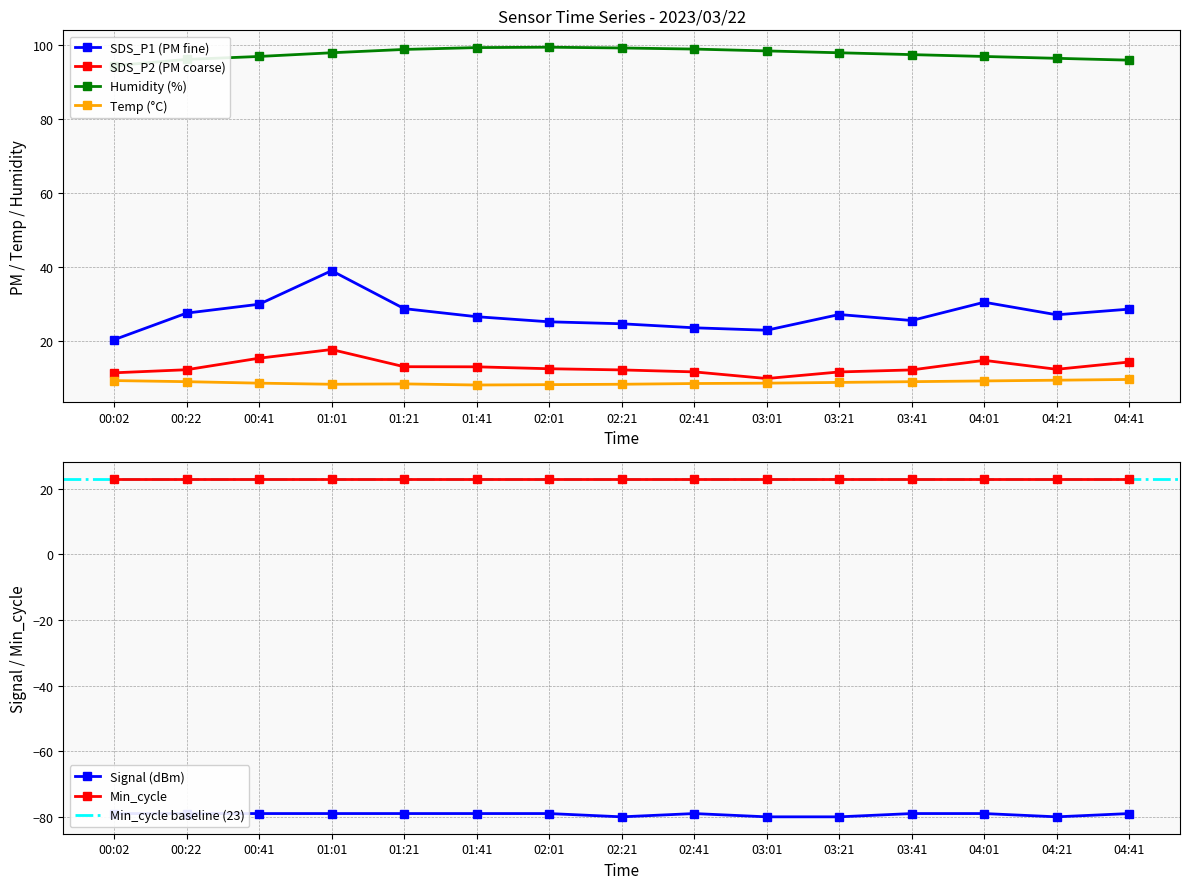

The value of Temp at 02:21 is 11.0. True or false?

False